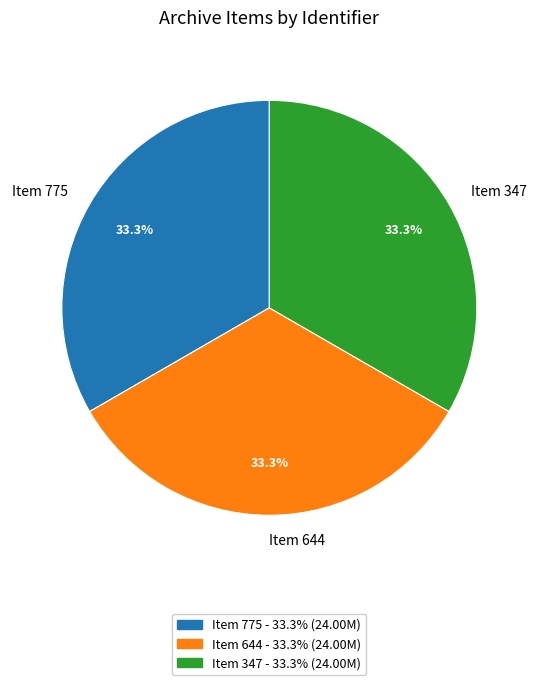

Does any single category account for the majority?

No